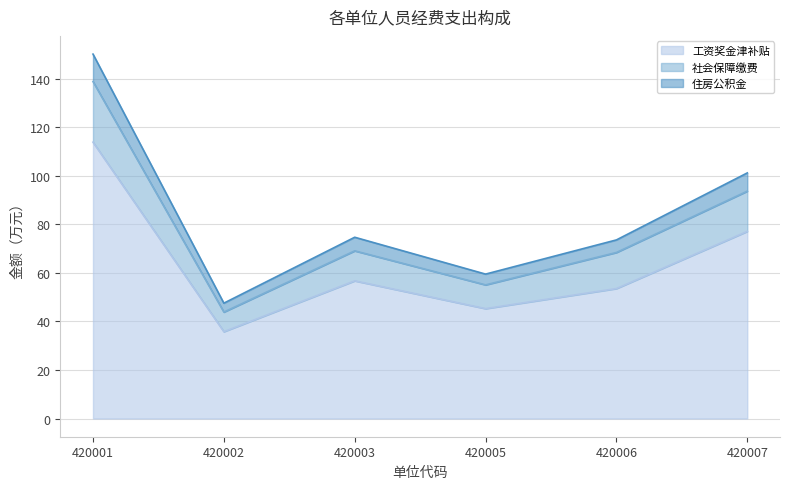

Does the chart have visible grid lines?

Yes